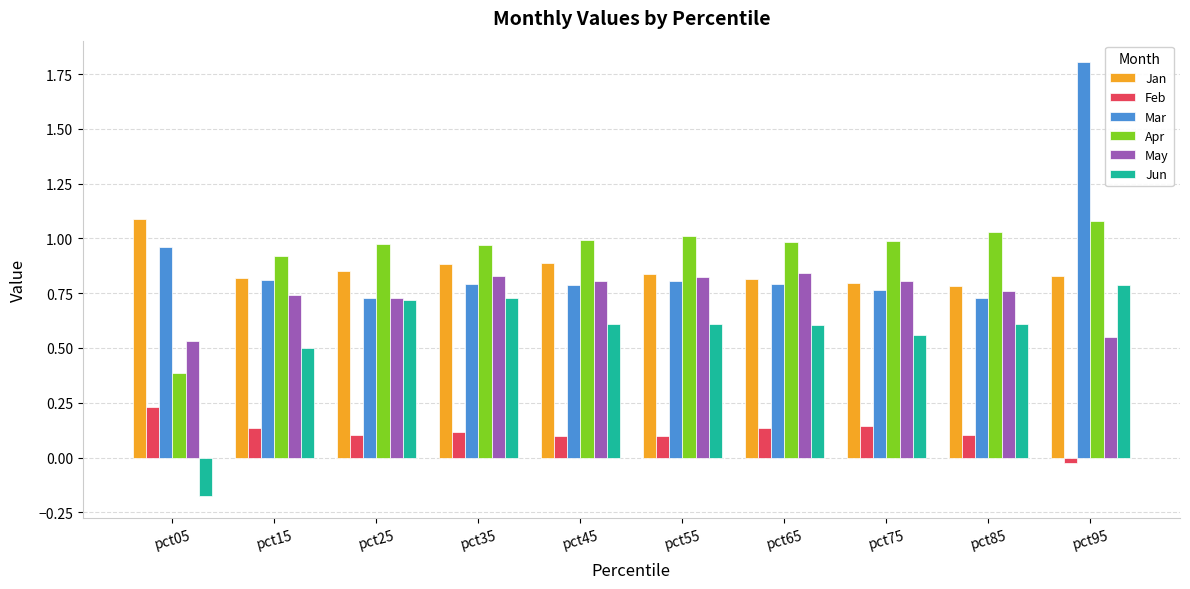

Which series changed the most between pct25 and pct85?

Jun